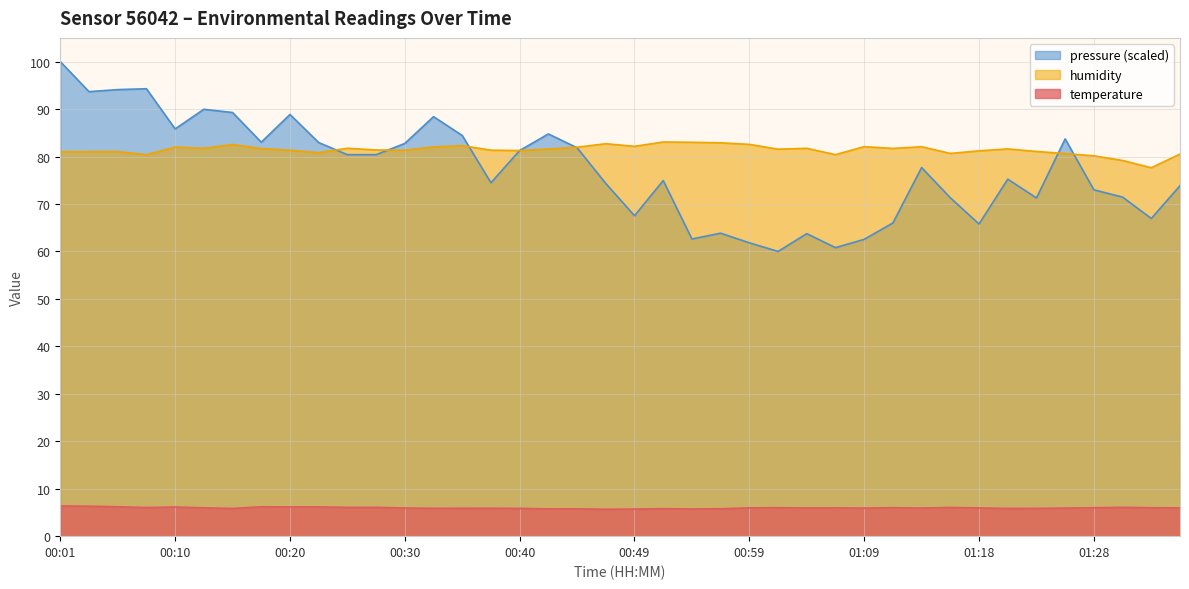

What position from the right is 01:26?

5